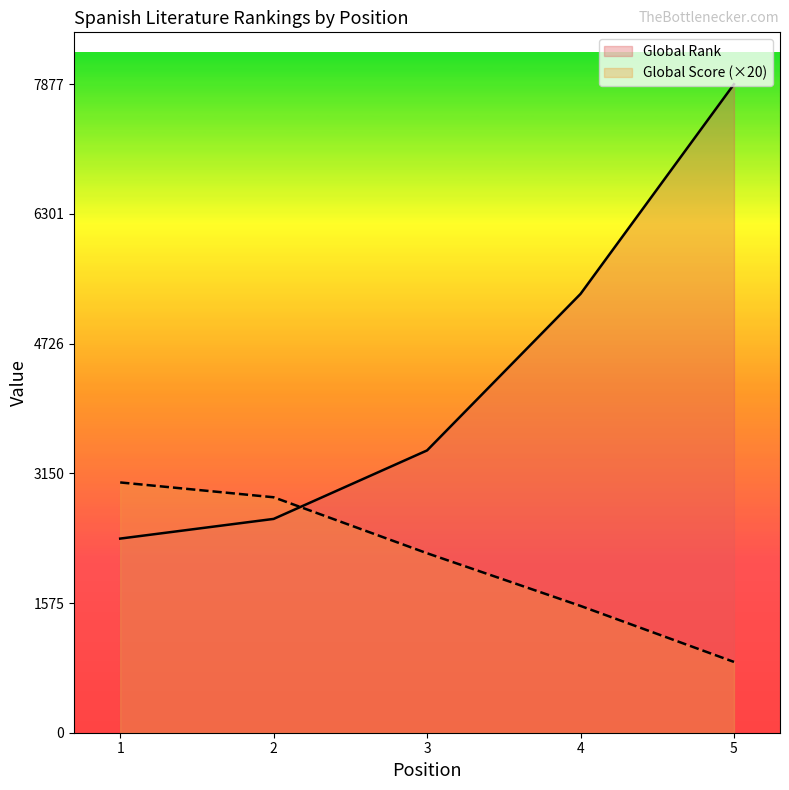

True or false: Global Score and Global Rank intersect in this chart.

True